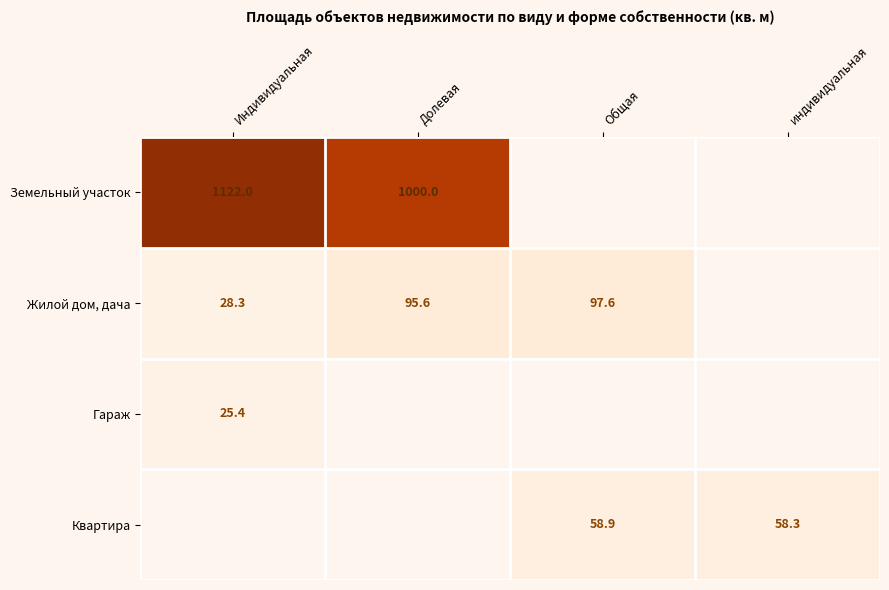

The Жилой дом, дача series shows 26.1 at Общая. True or false?

False